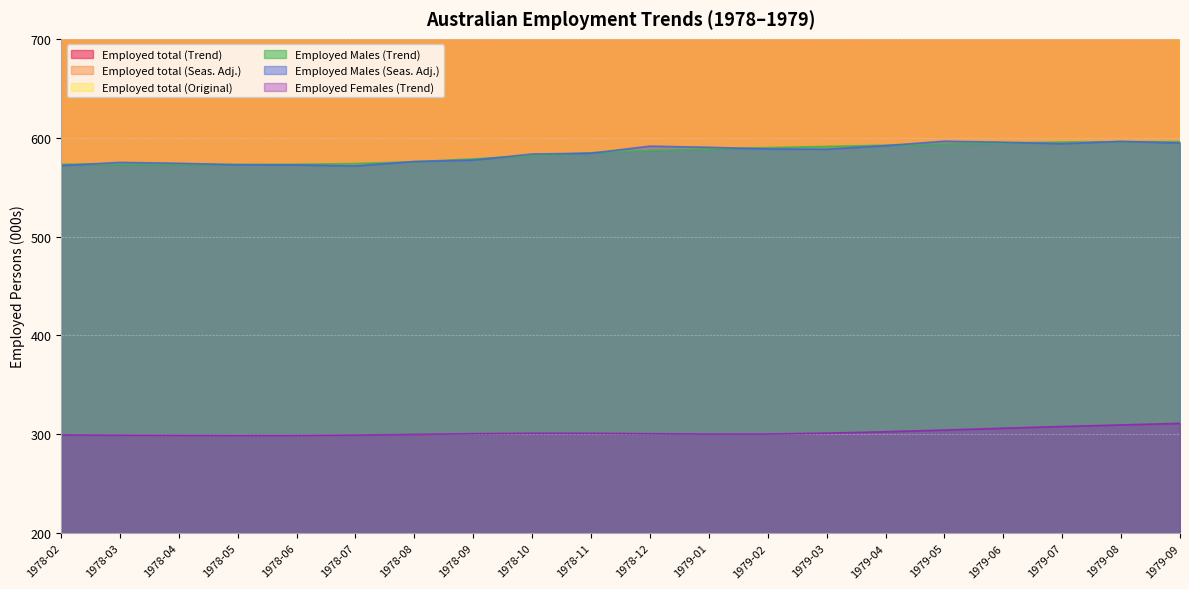

True or false: Employed Males (Seas. Adj.) and Employed total (Original) intersect in this chart.

False